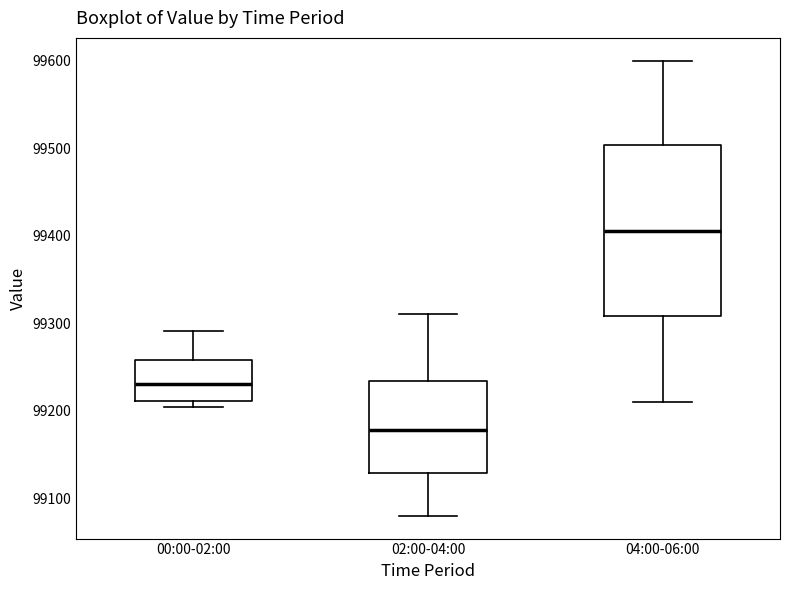

Comparing the boxes themselves (not the whiskers), which one is the tallest?

04:00-06:00